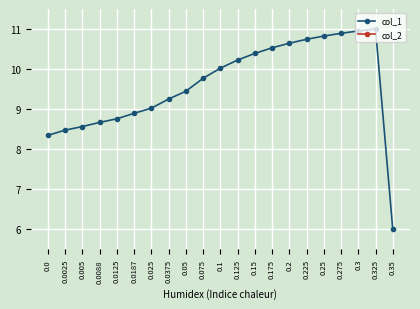

True or false: col_1 and col_2 cross at least once.

False